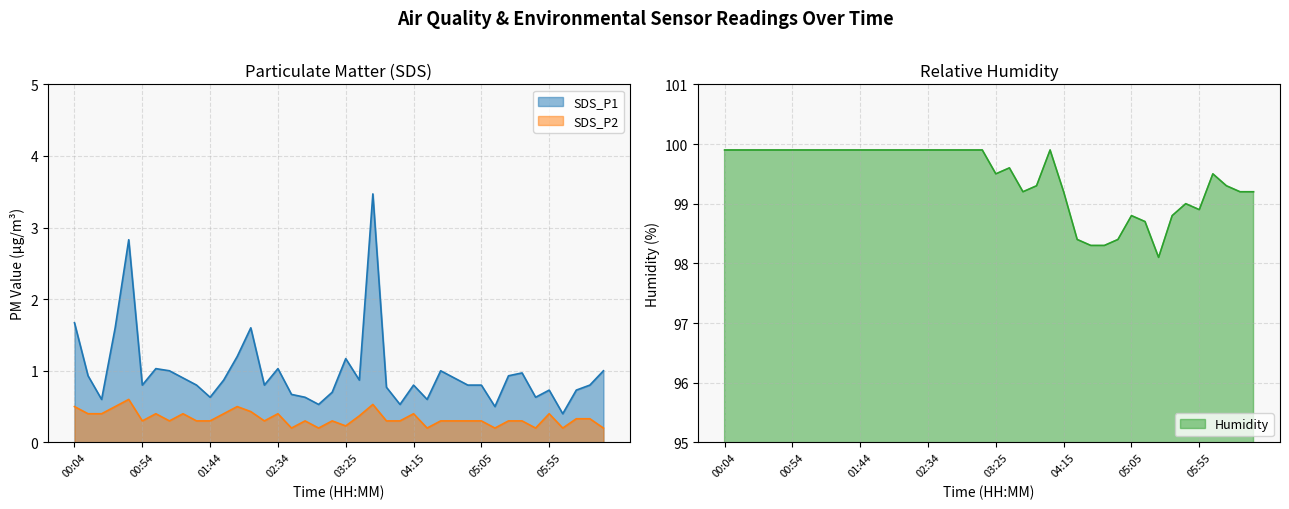

Does the chart have visible grid lines?

Yes